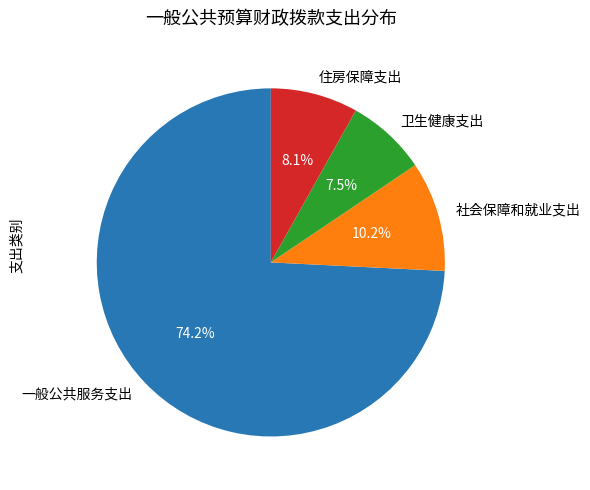

What percentage is the 社会保障和就业支出 slice, to the nearest percent?

10%